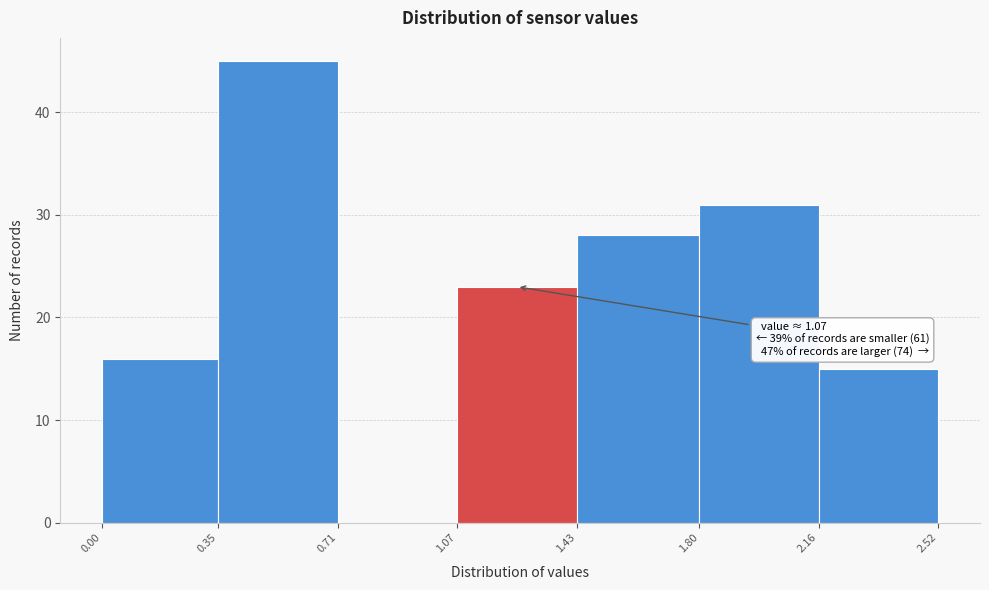

Which range on the x-axis has the tallest bar?

0.35 to 0.71